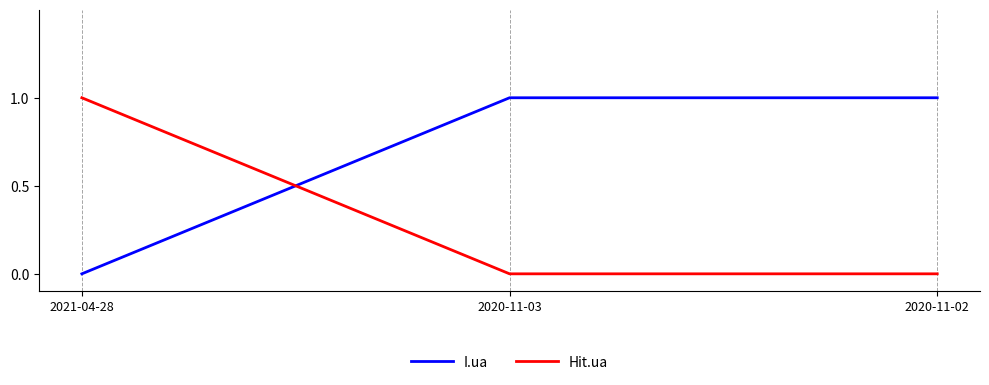

What position from the left is 2020-11-03?

2